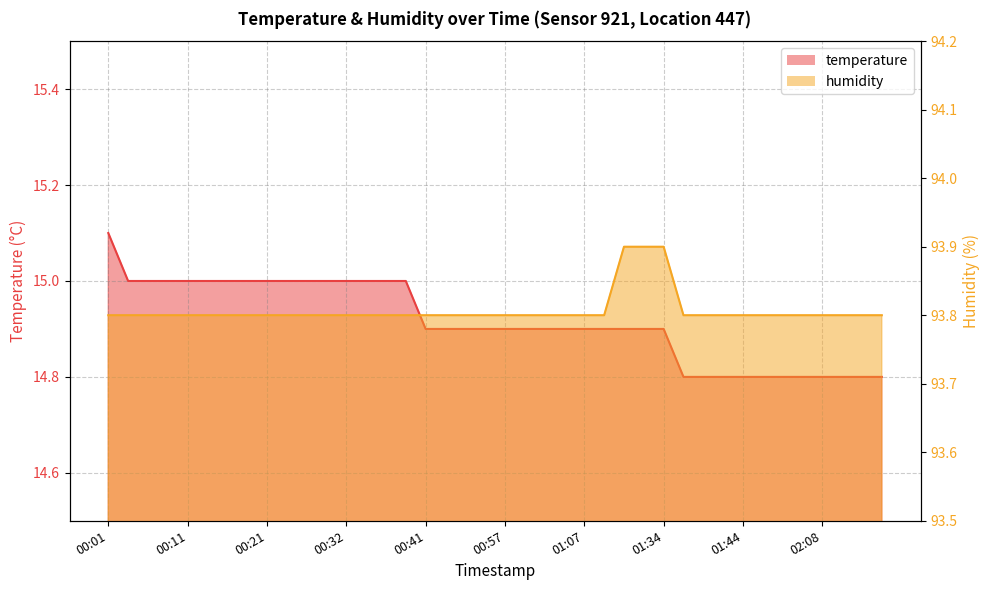

True or false: temperature and humidity intersect in this chart.

False